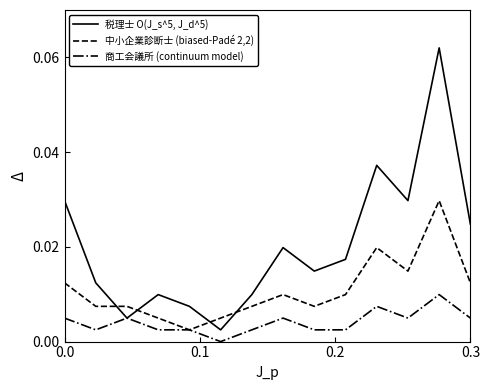

What are all the series names shown in the legend?

税理士 O(J_s^5, J_d^5), 中小企業診断士 (biased-Padé 2,2), 商工会議所 (continuum model)